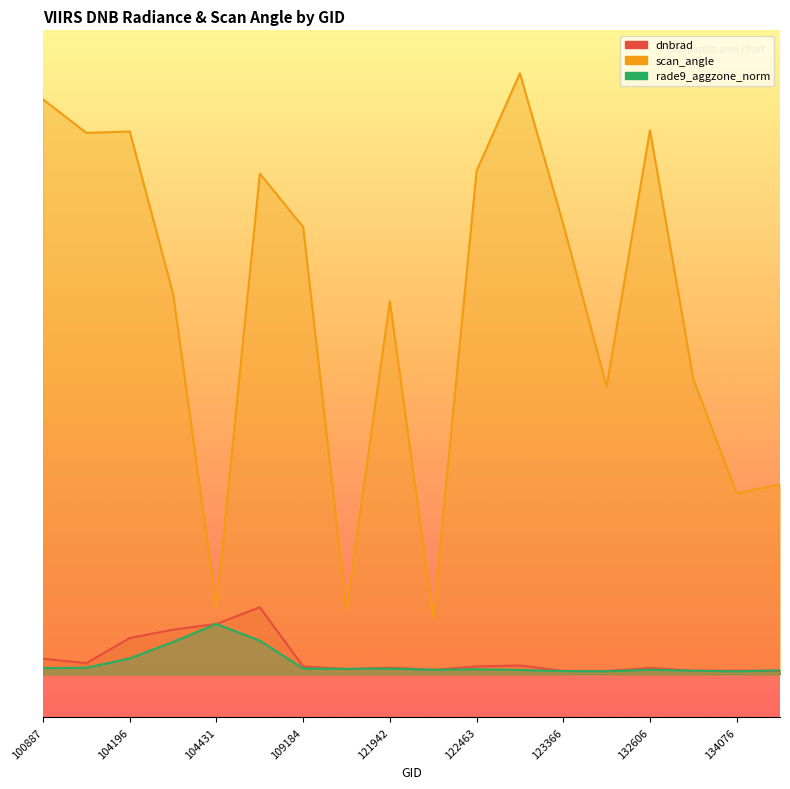

Reading left to right, list all the values displayed in this chart.

dnbrad: 100887=0.2	104071=0.1	104196=0.4	104315=0.5	104431=0.6	108308=0.8	109184=0.1	109895=0.1	121942=0.1	122118=0.1	122463=0.1	4463=0.1	123366=0.0	132076=0.0	132606=0.1	133343=0.0	134076=0.0	134260=0.0
scan_angle: 100887=6.7	104071=6.3	104196=6.3	104315=4.4	104431=0.8	108308=5.8	109184=5.2	109895=0.8	121942=4.3	122118=0.7	122463=5.9	4463=7.0	123366=5.2	132076=3.4	132606=6.3	133343=3.4	134076=2.1	134260=2.2
rade9_aggzone_norm: 100887=0.1	104071=0.1	104196=0.2	104315=0.4	104431=0.6	108308=0.4	109184=0.1	109895=0.1	121942=0.1	122118=0.1	122463=0.1	4463=0.1	123366=0.0	132076=0.0	132606=0.1	133343=0.0	134076=0.0	134260=0.0